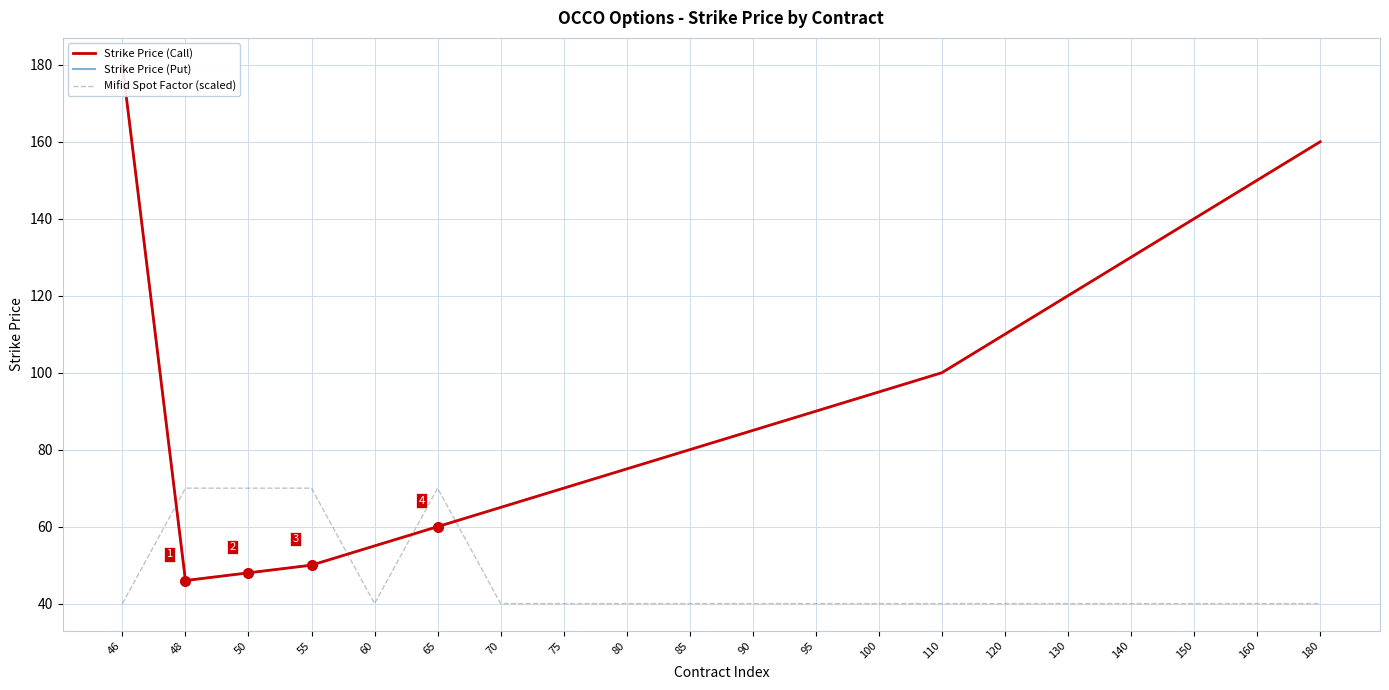

Reading right to left, transcribe all the data shown in this chart.

Strike Price (Call): 180=160	160=150	150=140	140=130	130=120	120=110	110=100	100=95	95=90	90=85	85=80	80=75	75=70	70=65	65=60	60=55	55=50	50=48	48=46	46=180
Strike Price (Put): 180=160	160=150	150=140	140=130	130=120	120=110	110=100	100=95	95=90	90=85	85=80	80=75	75=70	70=65	65=60	60=55	55=50	50=48	48=46	46=180
Mifid Spot Factor (scaled): 180=40	160=40	150=40	140=40	130=40	120=40	110=40	100=40	95=40	90=40	85=40	80=40	75=40	70=40	65=70	60=40	55=70	50=70	48=70	46=40